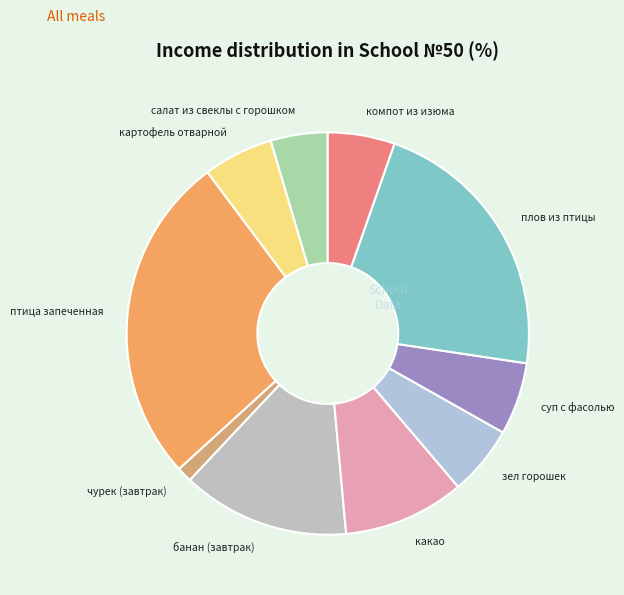

What is the ratio of the value at банан (завтрак) to the value at суп с фасолью?

2.3